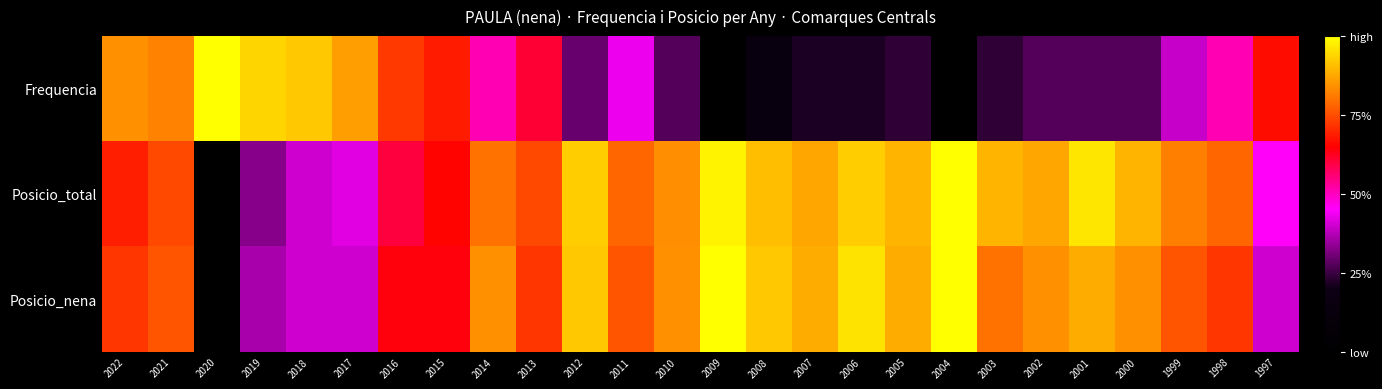

Reading right to left, list all the values displayed in this chart.

Frequencia: 1997=0.7	1998=0.5	1999=0.4	2000=0.3	2001=0.3	2002=0.3	2003=0.2	2004=0.0	2005=0.2	2006=0.2	2007=0.2	2008=0.1	2009=0.0	2010=0.3	2011=0.4	2012=0.3	2013=0.6	2014=0.5	2015=0.7	2016=0.7	2017=0.9	2018=0.9	2019=0.9	2020=1.0	2021=0.8	2022=0.8
Posicio_total: 1997=0.5	1998=0.8	1999=0.8	2000=0.9	2001=1.0	2002=0.9	2003=0.9	2004=1.0	2005=0.9	2006=0.9	2007=0.9	2008=0.9	2009=1.0	2010=0.8	2011=0.8	2012=0.9	2013=0.7	2014=0.8	2015=0.7	2016=0.6	2017=0.4	2018=0.4	2019=0.3	2020=0.0	2021=0.7	2022=0.7
Posicio_nena: 1997=0.4	1998=0.7	1999=0.8	2000=0.8	2001=0.9	2002=0.8	2003=0.8	2004=1.0	2005=0.9	2006=1.0	2007=0.9	2008=0.9	2009=1.0	2010=0.8	2011=0.8	2012=0.9	2013=0.7	2014=0.8	2015=0.6	2016=0.6	2017=0.4	2018=0.4	2019=0.4	2020=0.0	2021=0.8	2022=0.7